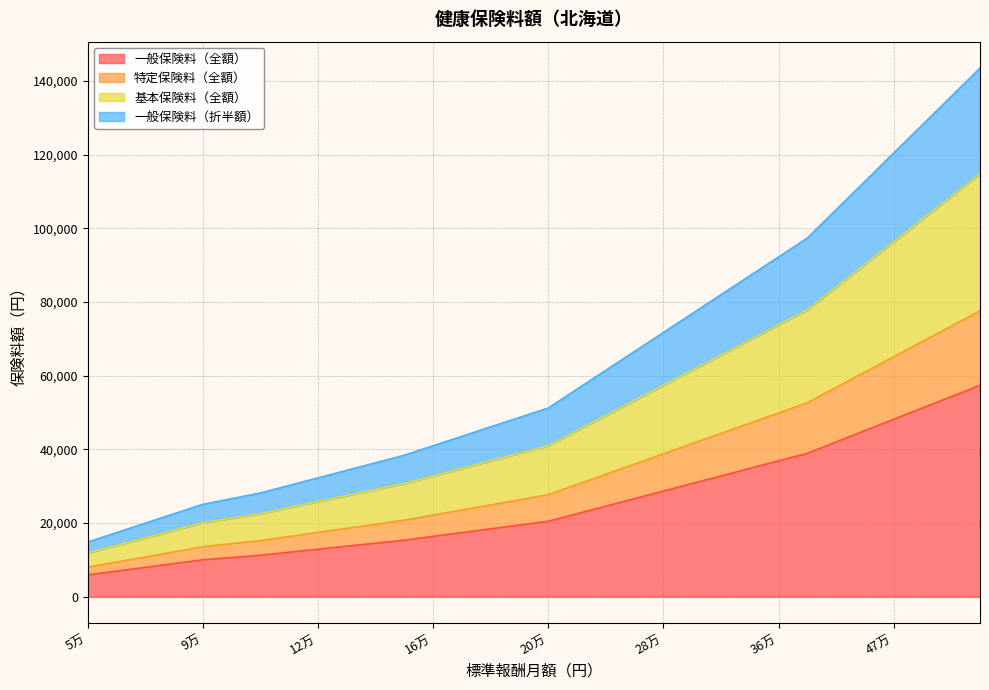

What are all the series names shown in the legend?

一般保険料（全額）, 特定保険料（全額）, 基本保険料（全額）, 一般保険料（折半額）